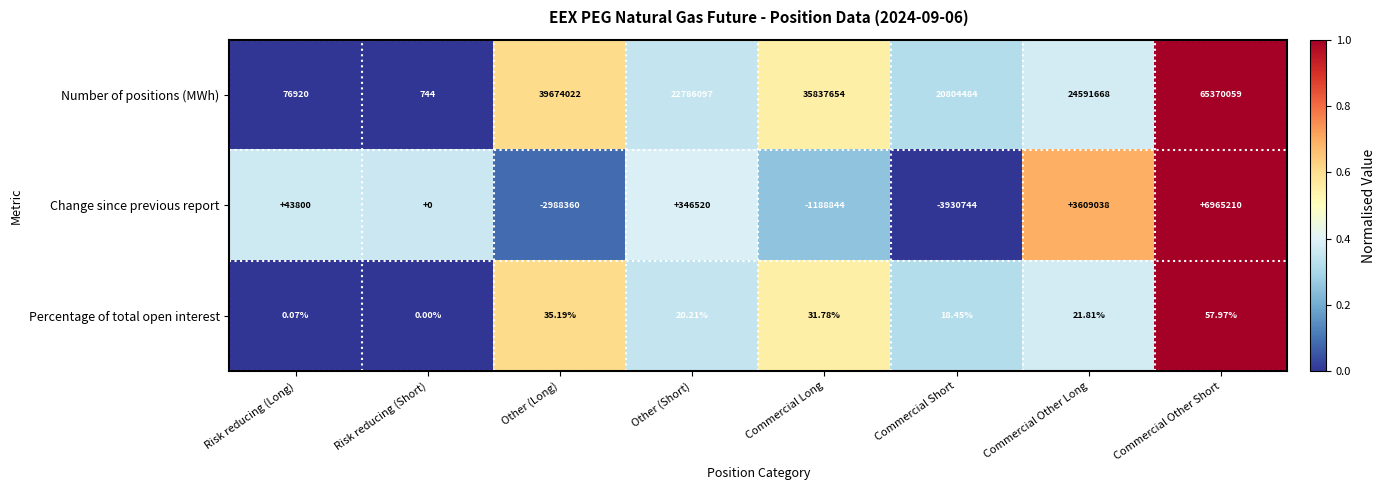

List the labels in order of Number of positions (MWh) value, largest first.

Commercial Other Short, Other (Long), Commercial Long, Commercial Other Long, Other (Short), Commercial Short, Risk reducing (Long), Risk reducing (Short)